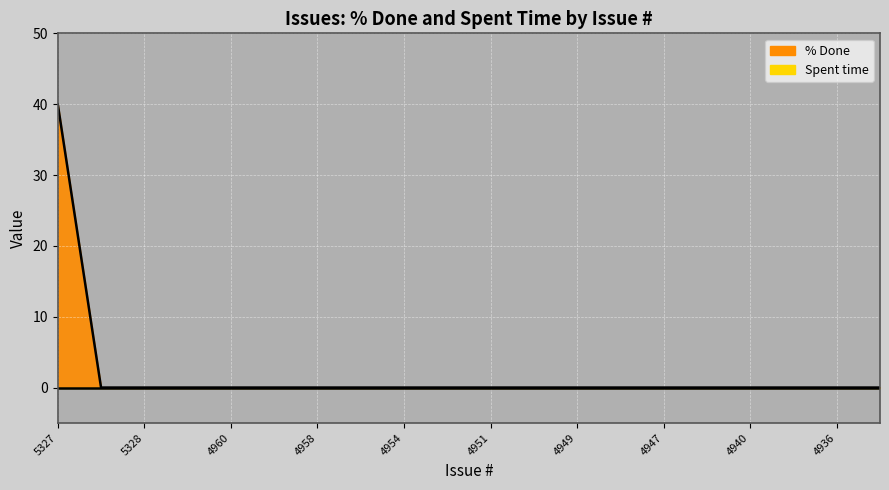

How many values are above zero?

1